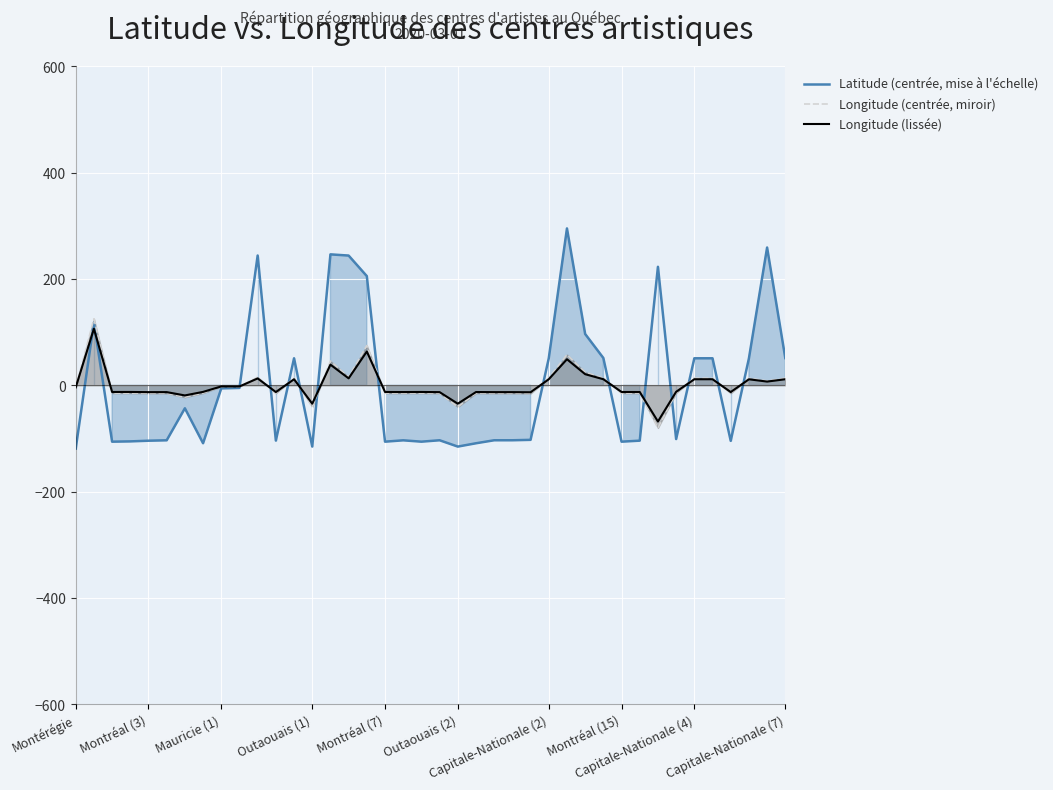

At which category is the sum across all series the highest?

27